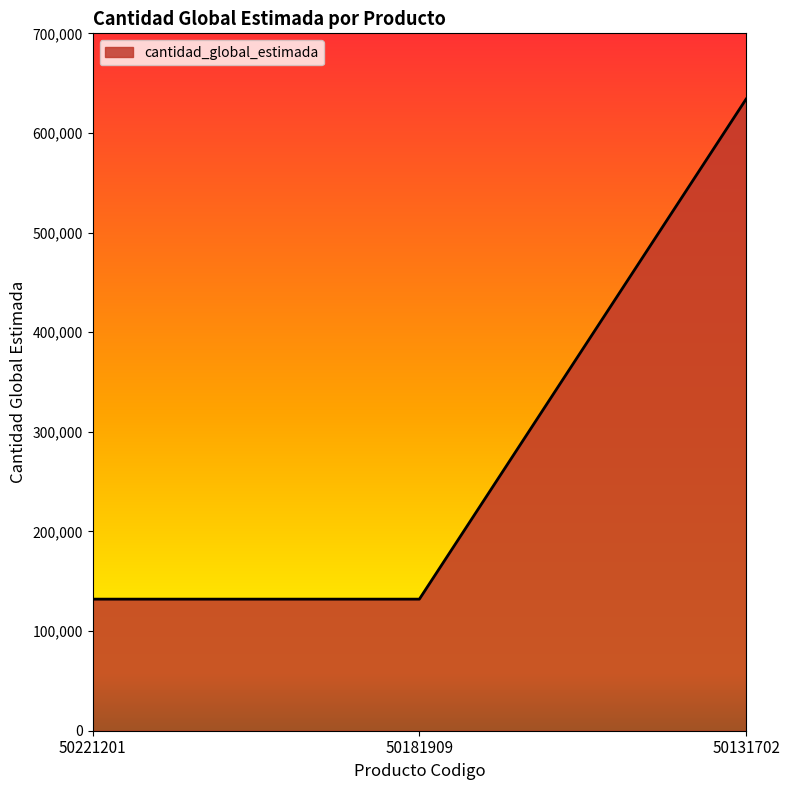

How many lines are shown in the chart?

1